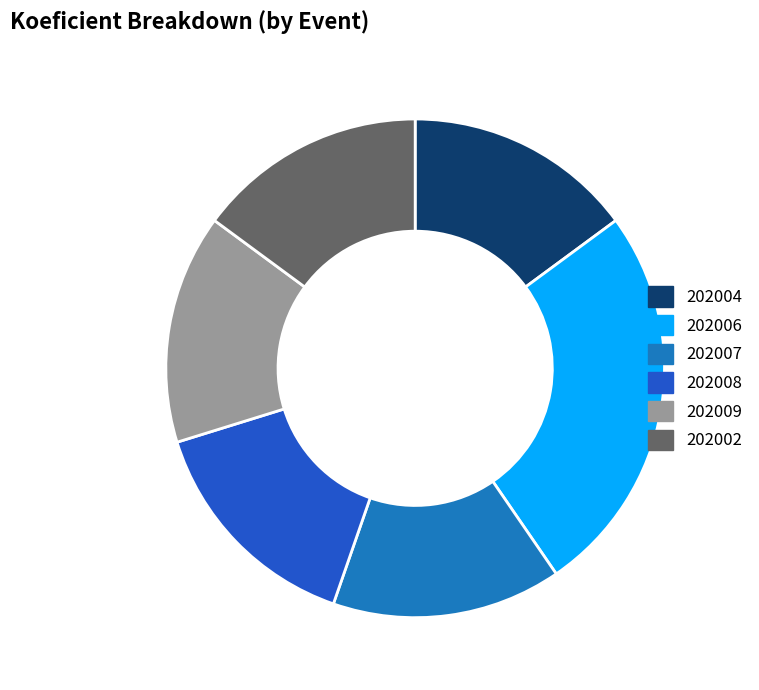

Which category has the biggest portion of the pie?

202006